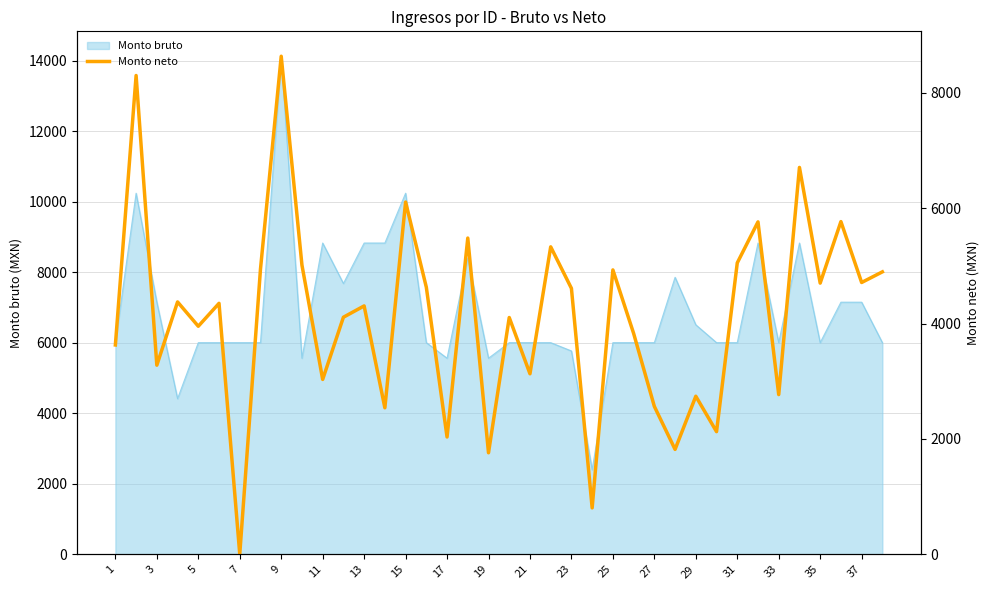

What is the label of the 2nd point from the left?

3